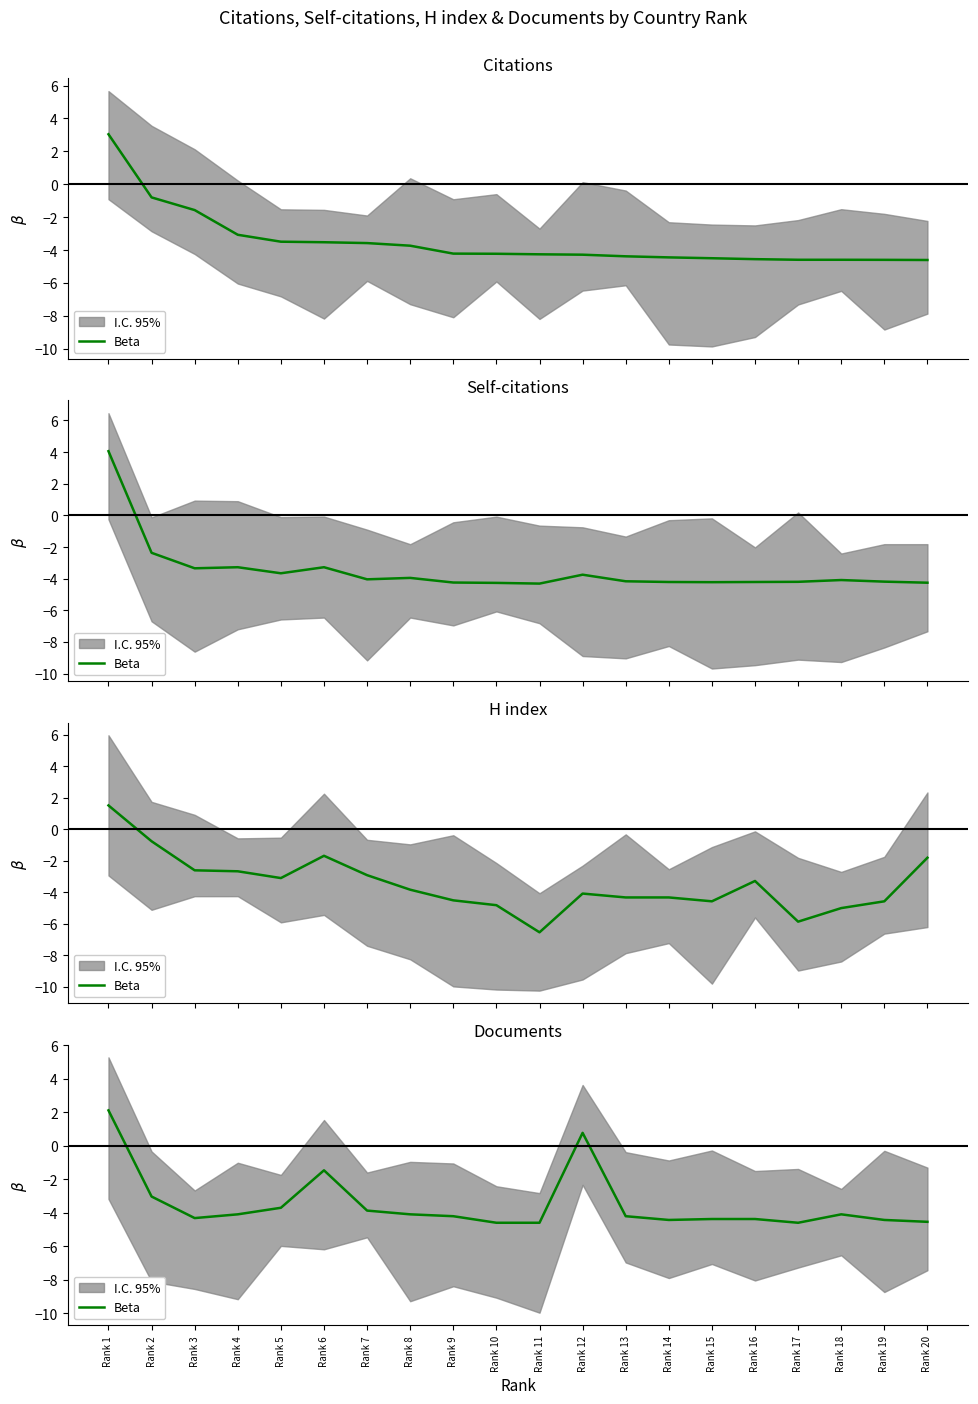

What is the difference between the values at Rank 3 and Rank 17?

0.3